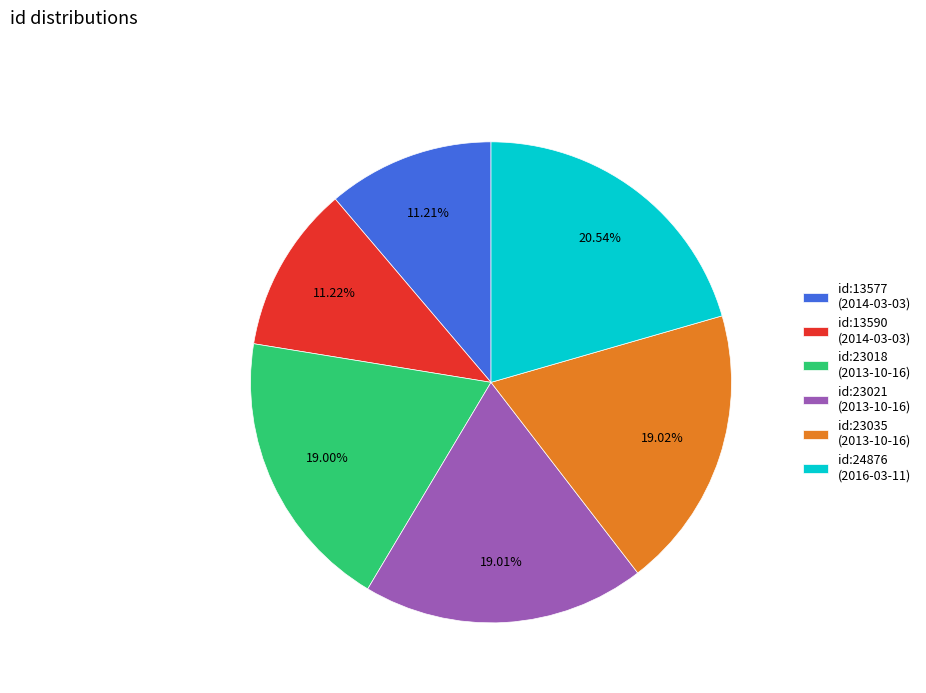

Is there a majority slice in this chart?

No